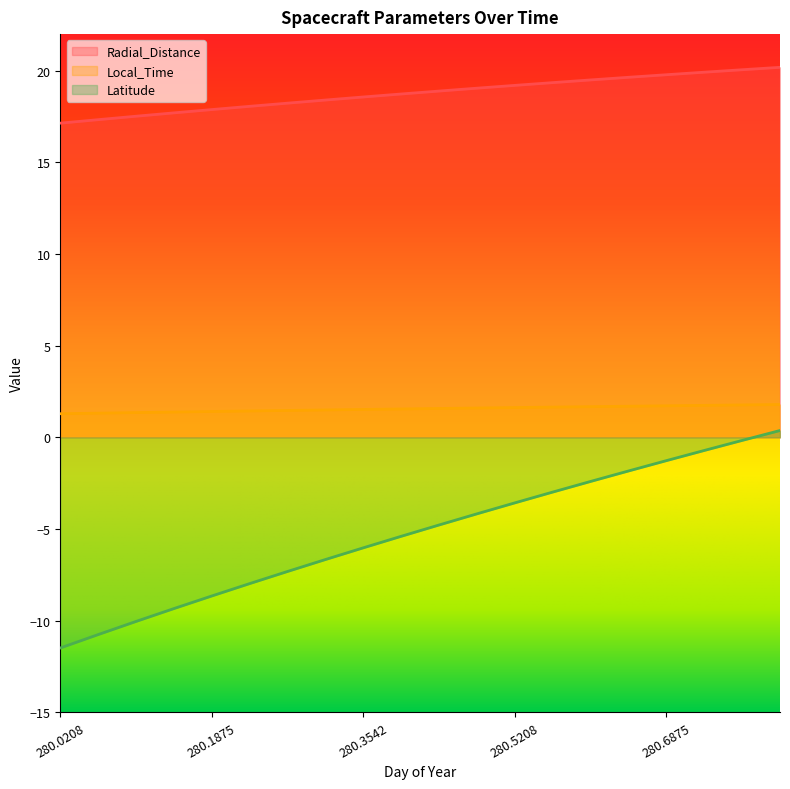

Does the chart display data point markers on the line(s)?

No